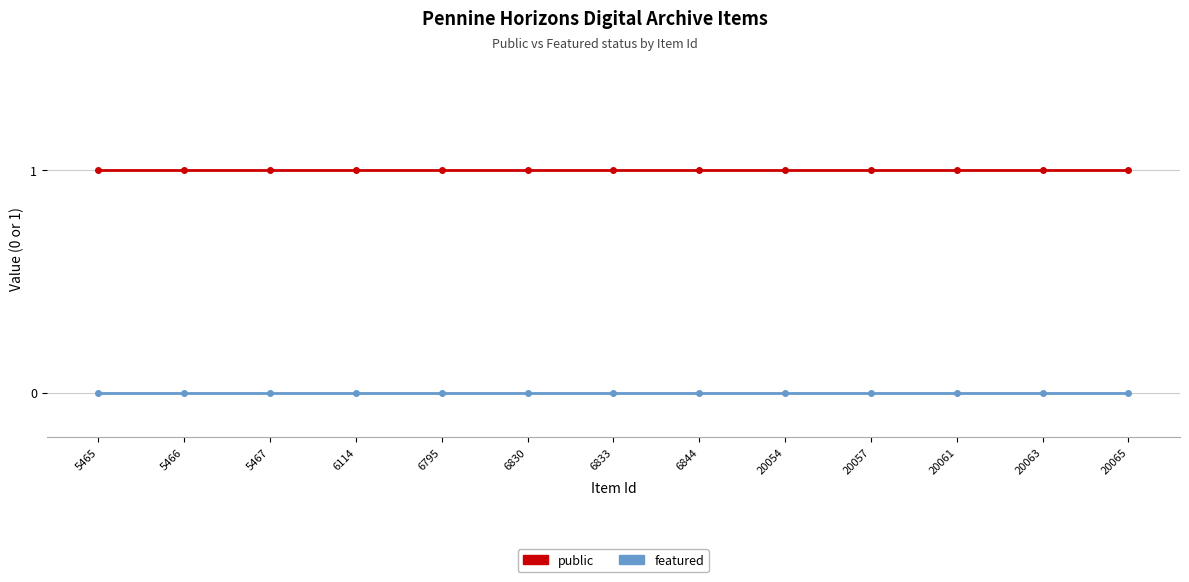

Rank the series at 5467 from highest to lowest value.

public, featured